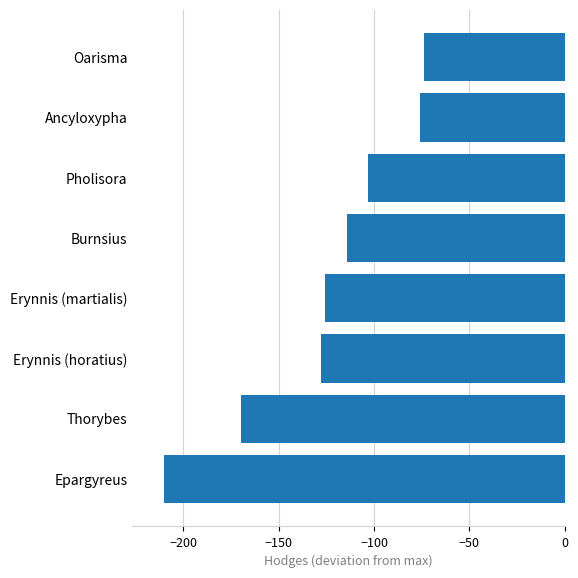

Which category has the lowest value across all series?

Epargyreus